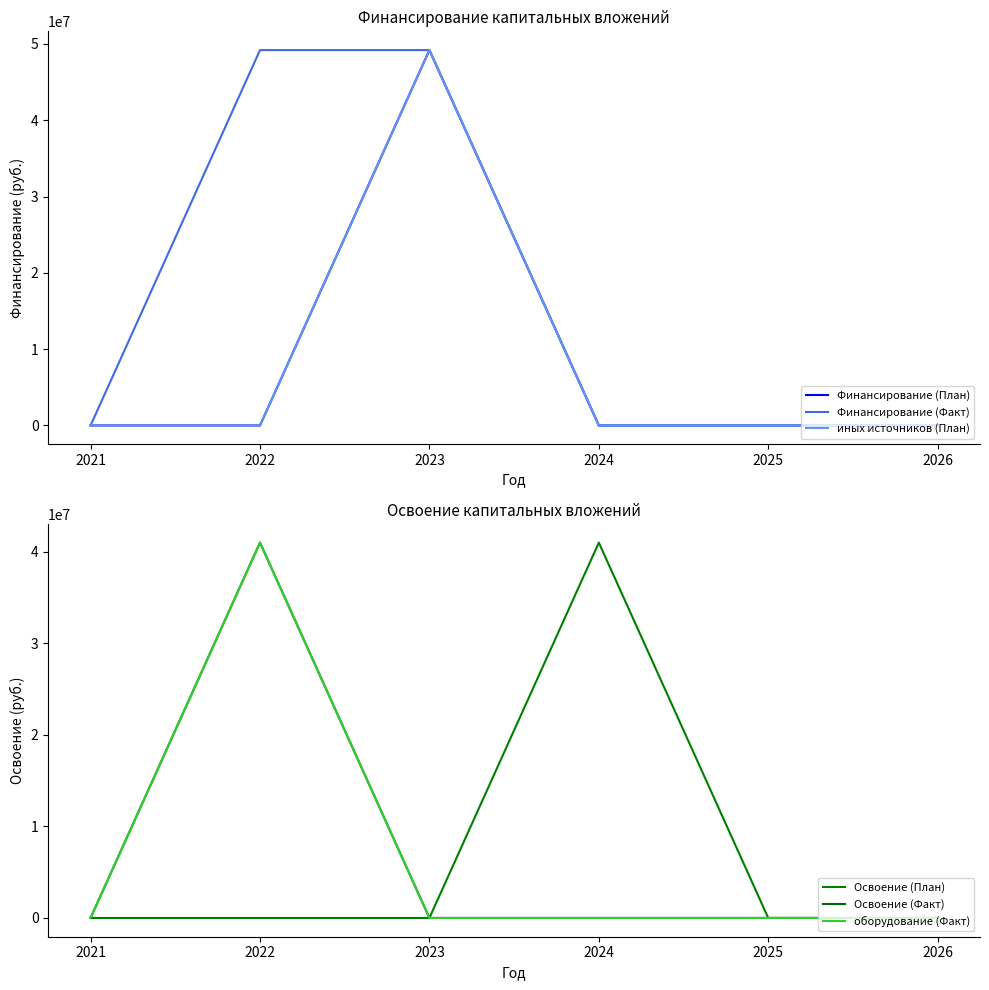

Reading left to right, what are all the values shown in this chart?

Финансирование (План): 0	0	49196132	0	0	0
Финансирование (Факт): 0	49196132	49196132	0	0	0
иных источников (План): 0	0	49196132	0	0	0
Освоение (План): 0	0	0	40996777	0	0
Освоение (Факт): 0	40996777	0	0	0	0
оборудование (Факт): 0	40996777	0	0	0	0